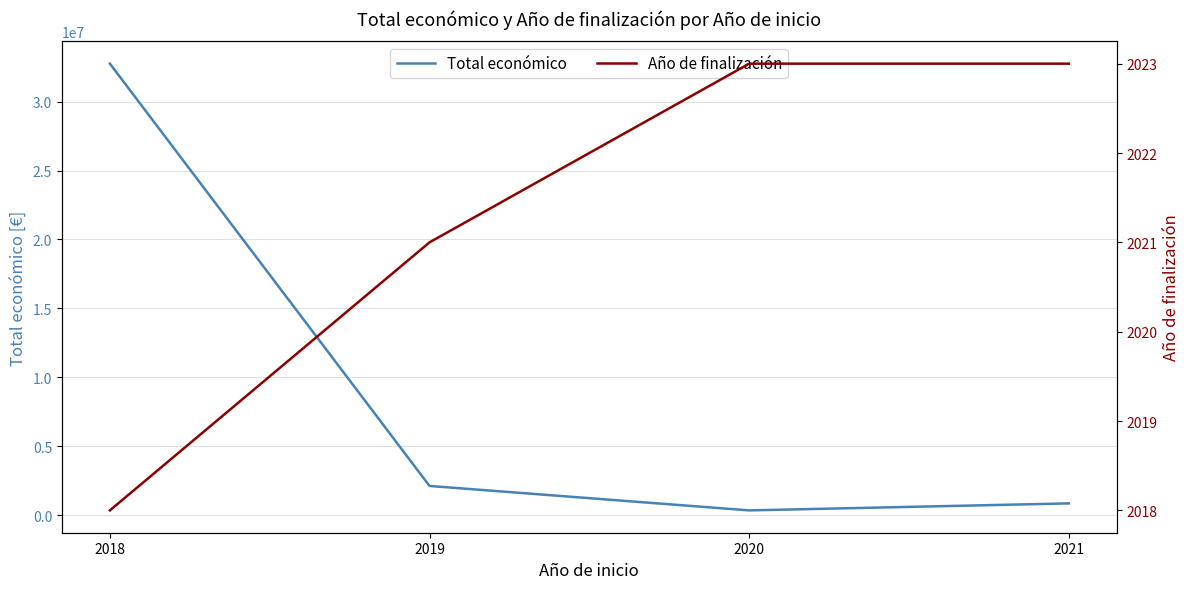

True or false: Año de finalización has more than 0 points higher than both neighbors.

False